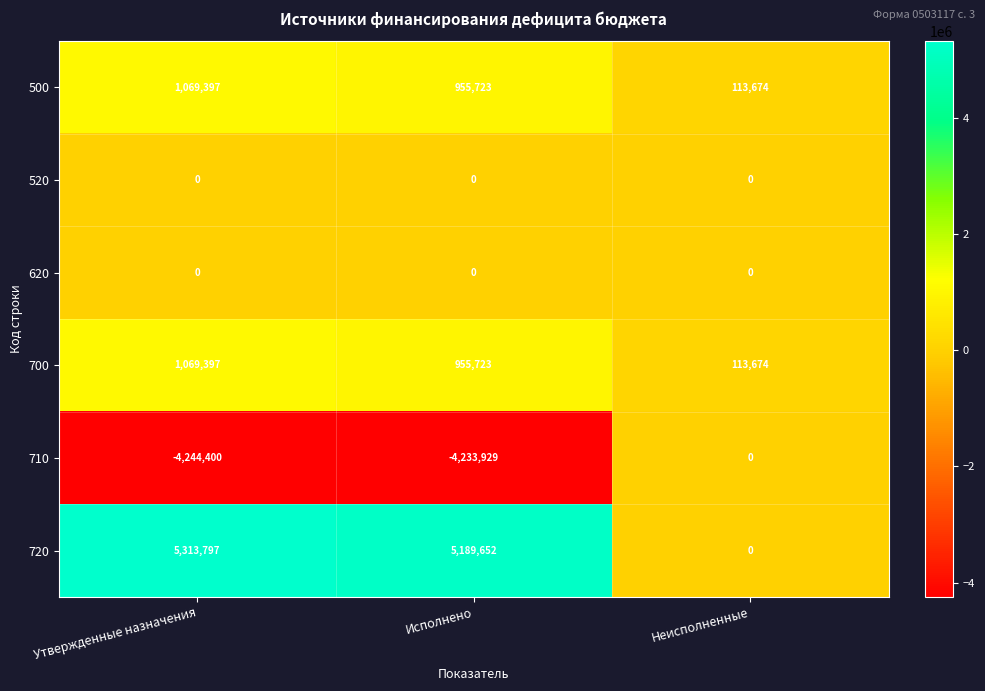

Where is 500 nearest to the value 591535?

Исполнено